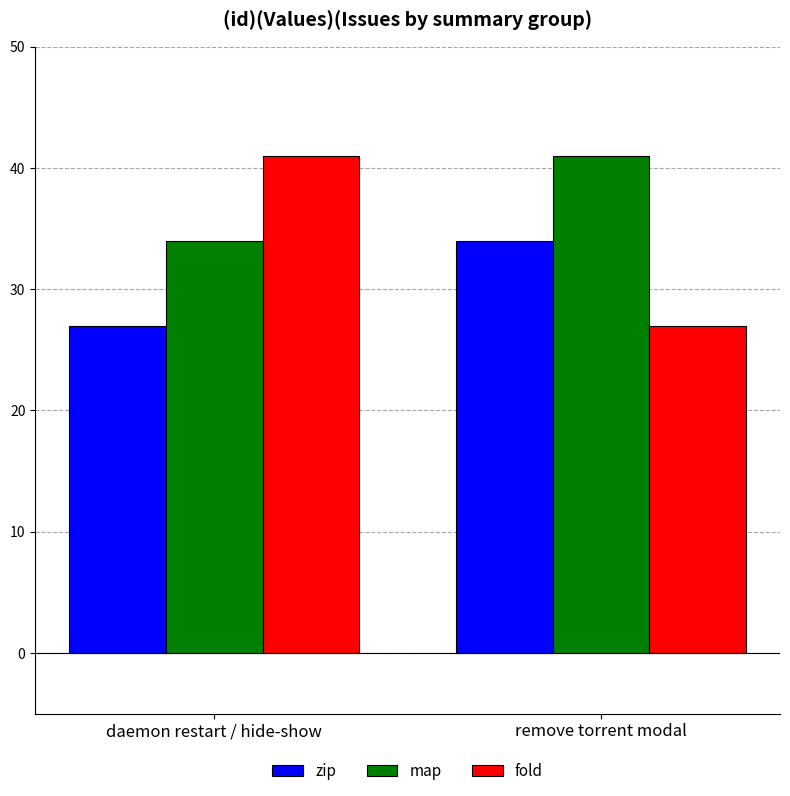

What is the average value of the map series?

38